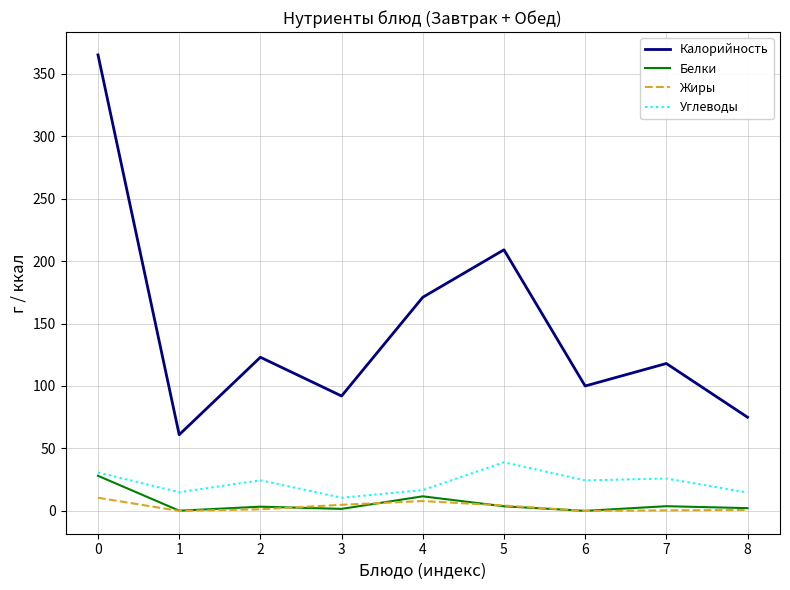

What is the average value of the Жиры series?

3.4